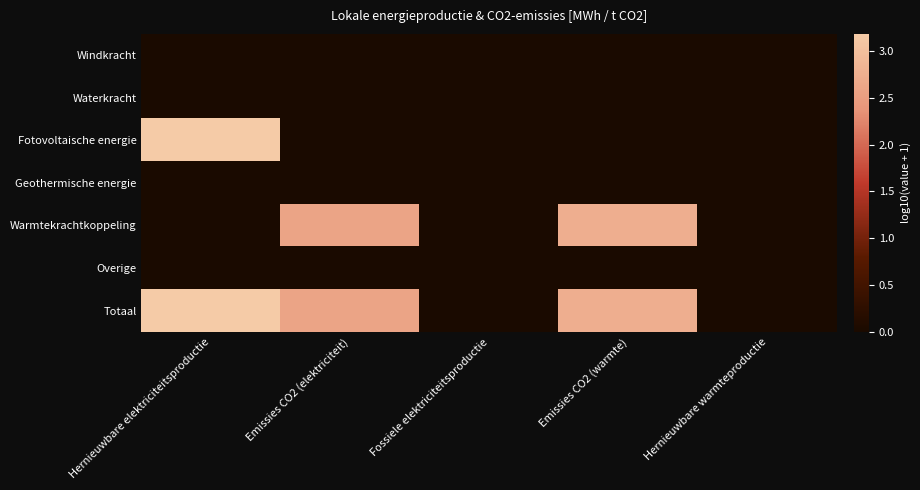

Reading right to left, list all the values displayed in this chart.

Windkracht: Hernieuwbare warmteproductie=0.0	Emissies CO2 (warmte)=0.0	Fossiele elektriciteitsproductie=0.0	Emissies CO2 (elektriciteit)=0.0	Hernieuwbare elektriciteitsproductie=0.0
Waterkracht: Hernieuwbare warmteproductie=0.0	Emissies CO2 (warmte)=0.0	Fossiele elektriciteitsproductie=0.0	Emissies CO2 (elektriciteit)=0.0	Hernieuwbare elektriciteitsproductie=0.0
Fotovoltaische energie: Hernieuwbare warmteproductie=0.0	Emissies CO2 (warmte)=0.0	Fossiele elektriciteitsproductie=0.0	Emissies CO2 (elektriciteit)=0.0	Hernieuwbare elektriciteitsproductie=3.2
Geothermische energie: Hernieuwbare warmteproductie=0.0	Emissies CO2 (warmte)=0.0	Fossiele elektriciteitsproductie=0.0	Emissies CO2 (elektriciteit)=0.0	Hernieuwbare elektriciteitsproductie=0.0
Warmtekrachtkoppeling: Hernieuwbare warmteproductie=0.0	Emissies CO2 (warmte)=2.8	Fossiele elektriciteitsproductie=0.0	Emissies CO2 (elektriciteit)=2.6	Hernieuwbare elektriciteitsproductie=0.0
Overige: Hernieuwbare warmteproductie=0.0	Emissies CO2 (warmte)=0.0	Fossiele elektriciteitsproductie=0.0	Emissies CO2 (elektriciteit)=0.0	Hernieuwbare elektriciteitsproductie=0.0
Totaal: Hernieuwbare warmteproductie=0.0	Emissies CO2 (warmte)=2.8	Fossiele elektriciteitsproductie=0.0	Emissies CO2 (elektriciteit)=2.6	Hernieuwbare elektriciteitsproductie=3.2